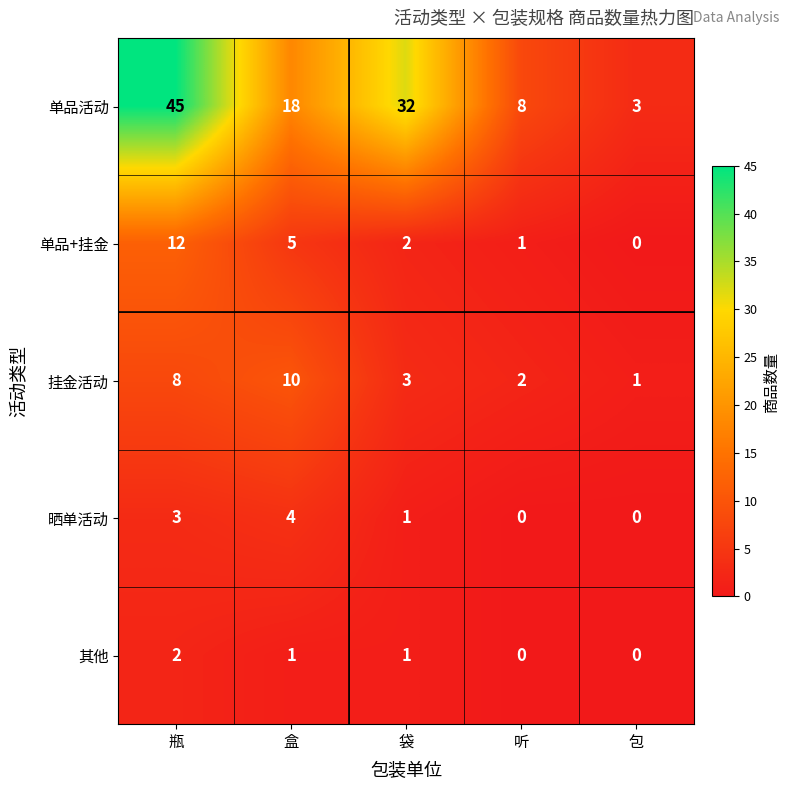

Which series has the largest range (max minus min)?

单品活动